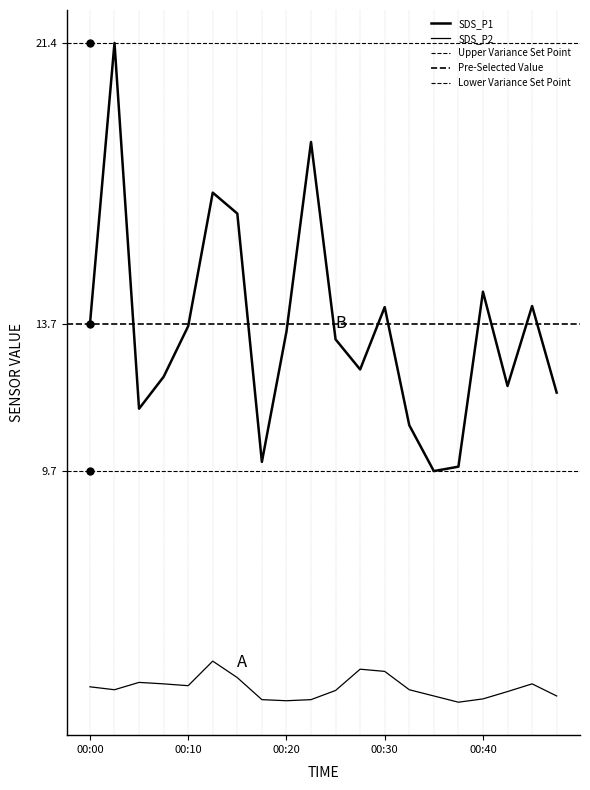

At which label is SDS_P2 closest to 3?

00:37